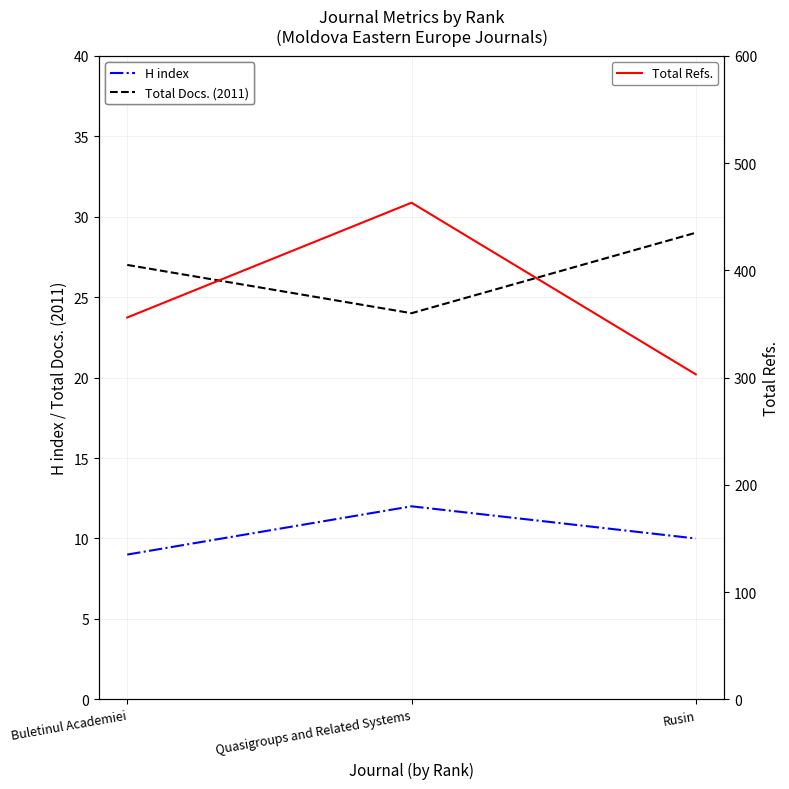

Count the number of data series in this chart.

3